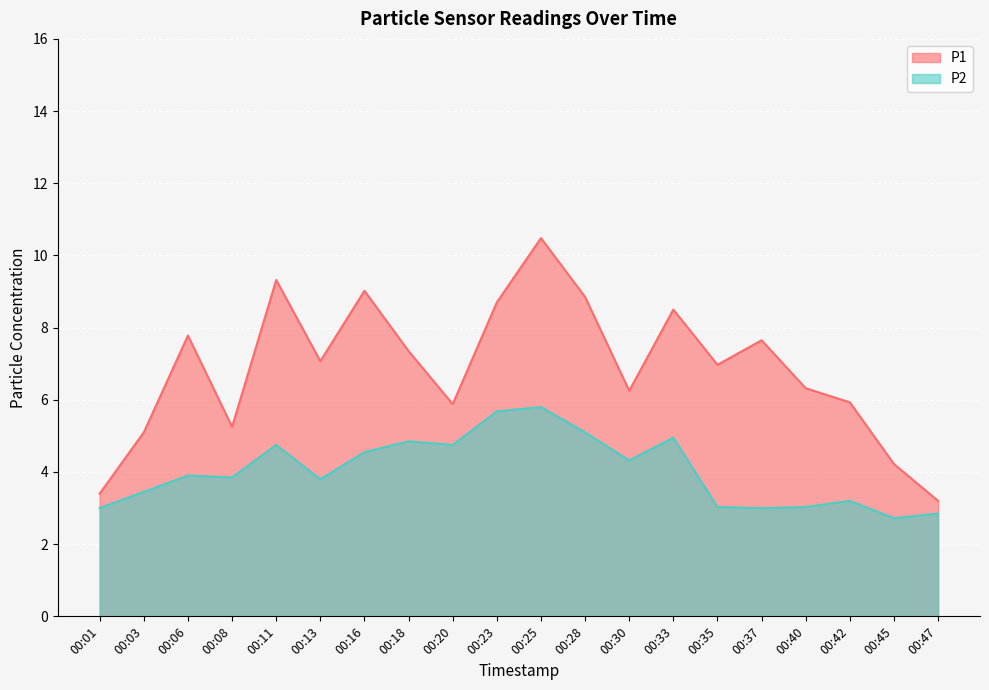

Reading left to right, list all the values displayed in this chart.

P1: 00:01=3.4	00:03=5.1	00:06=7.8	00:08=5.2	00:11=9.3	00:13=7.1	00:16=9.0	00:18=7.3	00:20=5.9	00:23=8.7	00:25=10.5	00:28=8.8	00:30=6.2	00:33=8.5	00:35=7.0	00:37=7.7	00:40=6.3	00:42=5.9	00:45=4.2	00:47=3.2
P2: 00:01=3.0	00:03=3.5	00:06=3.9	00:08=3.9	00:11=4.8	00:13=3.8	00:16=4.5	00:18=4.8	00:20=4.8	00:23=5.7	00:25=5.8	00:28=5.1	00:30=4.3	00:33=5.0	00:35=3.0	00:37=3.0	00:40=3.0	00:42=3.2	00:45=2.7	00:47=2.9